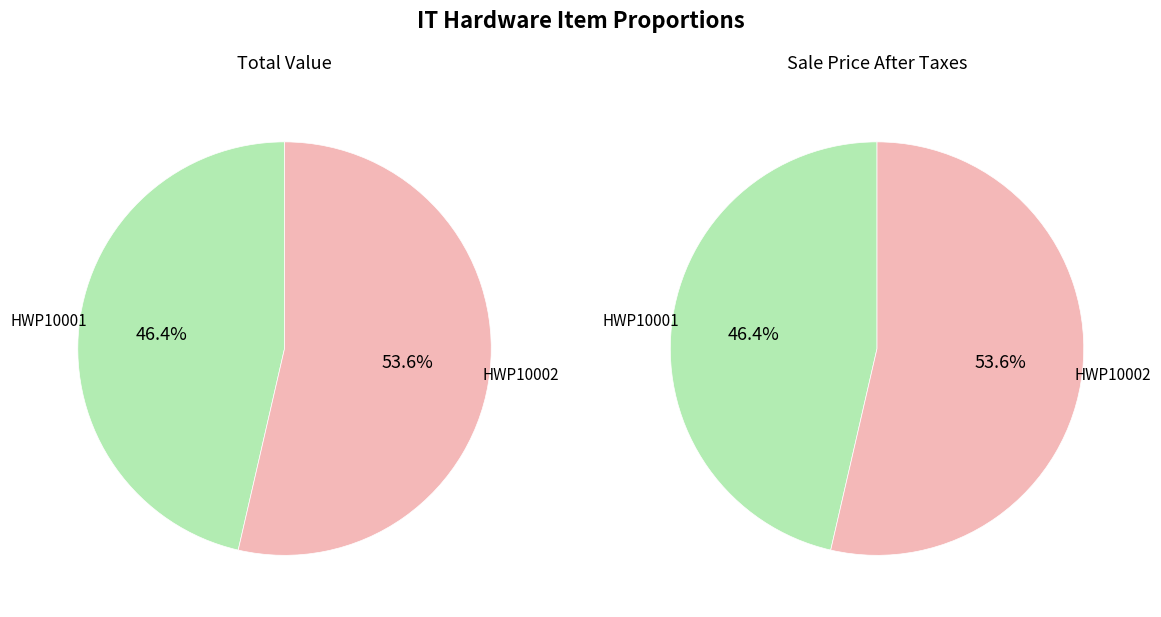

To the nearest percent, what is the difference between the HWP10001 and HWP10002 slice percentages?

7%